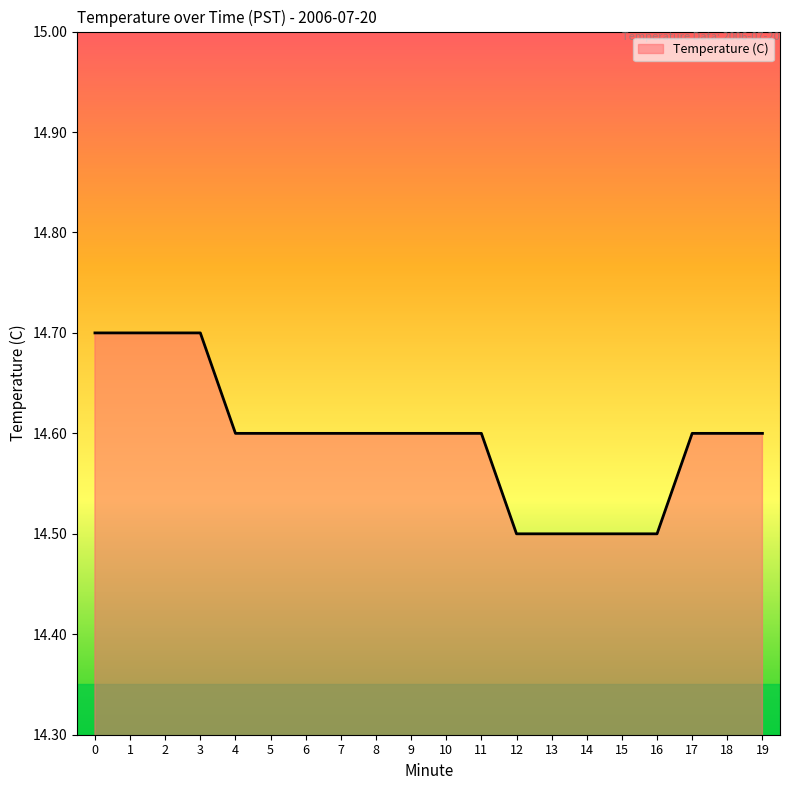

What is the change in value from 13 to 19?

+0.1